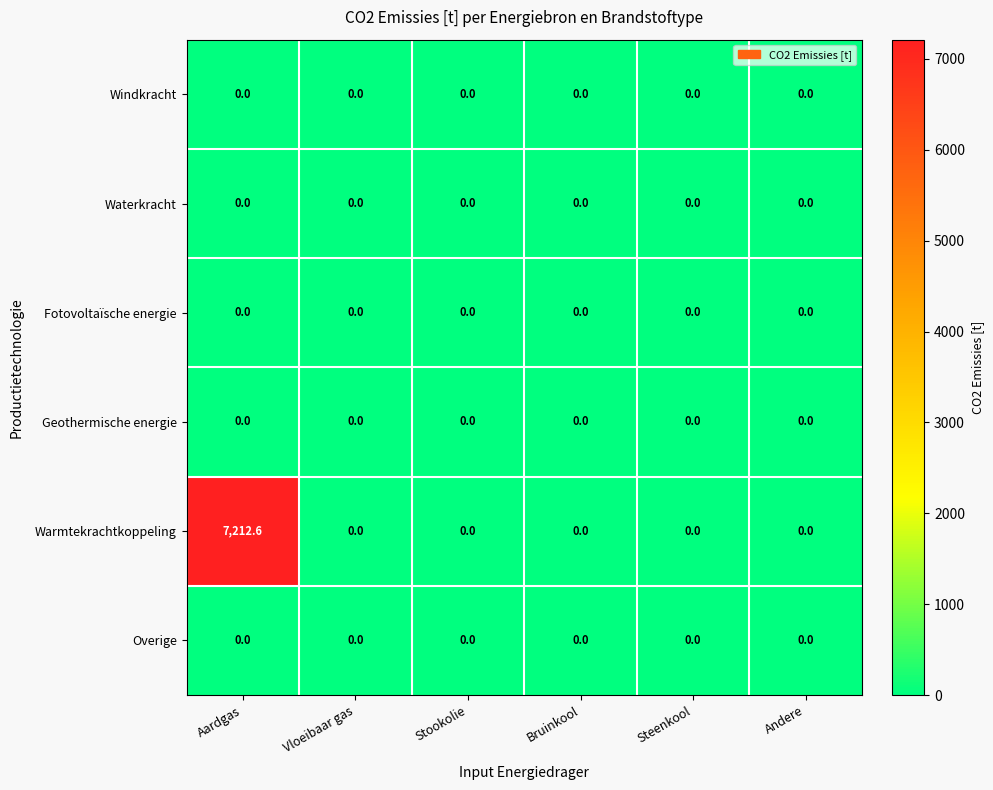

At which category does the chart reach its peak across all series?

Aardgas